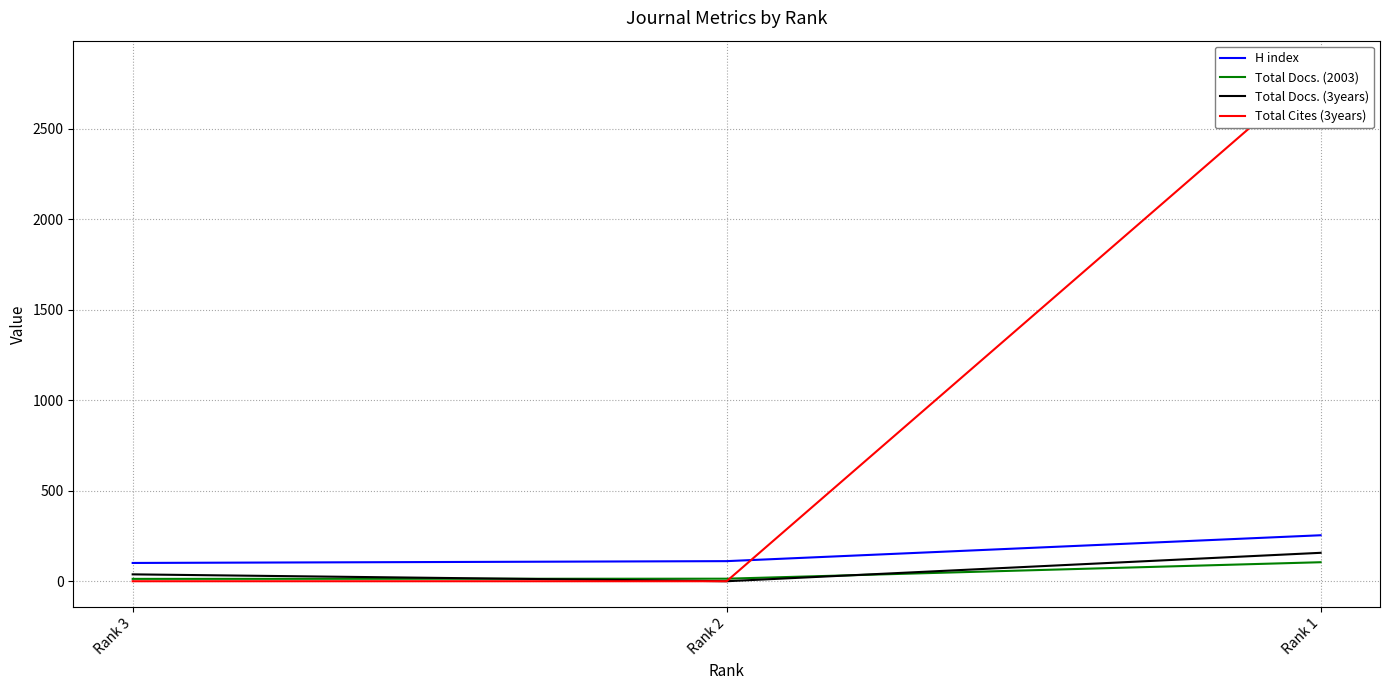

Count the number of categories in the chart.

3